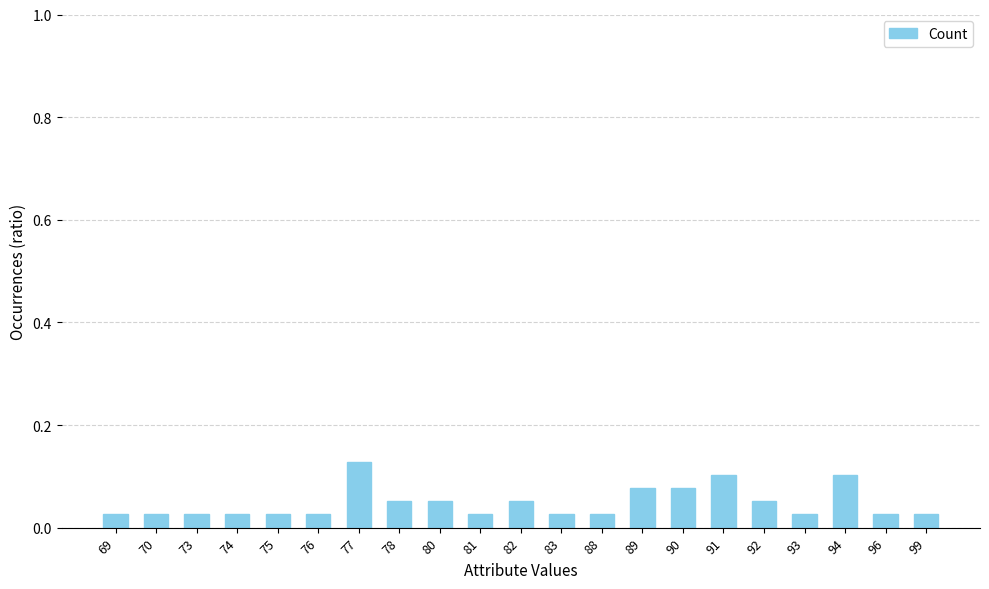

How many values are between 0 and 1?

21